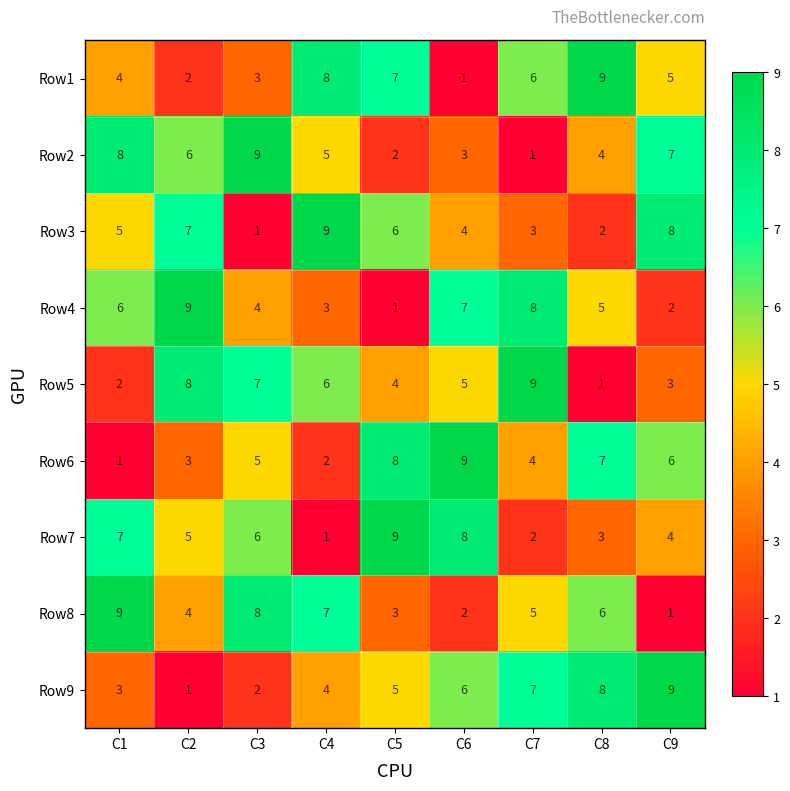

Count the number of data series in this chart.

9